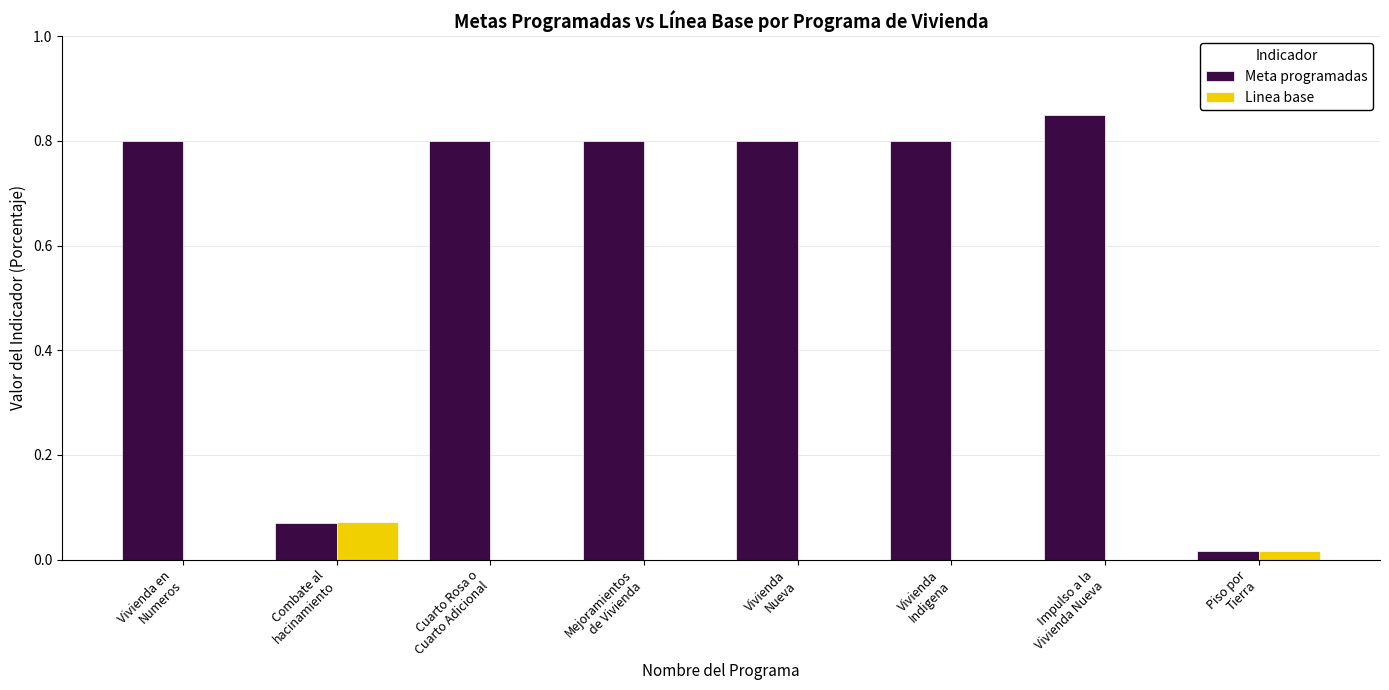

Which series has the largest total across all categories?

Meta programadas